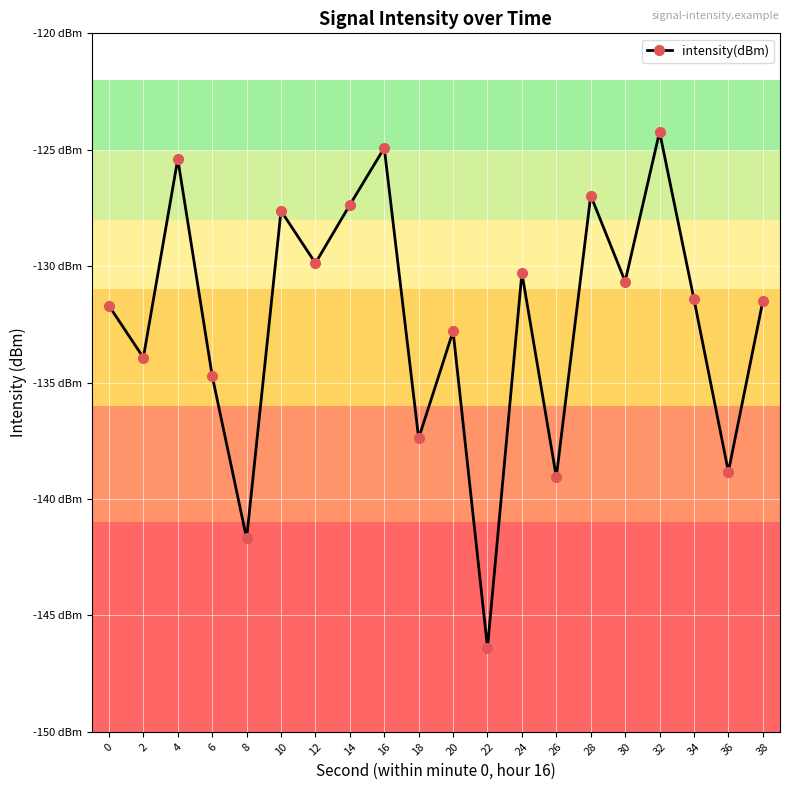

What is the change in value from 14 to 28?

+0.4